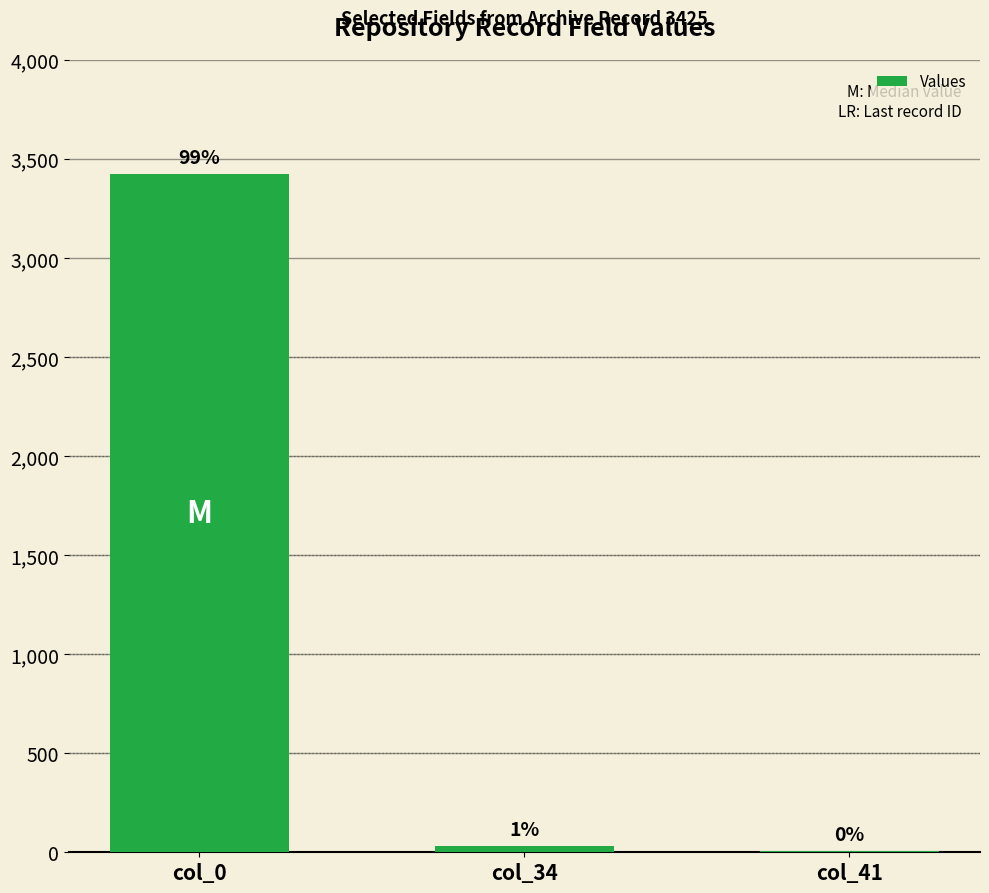

List the labels in order of value, smallest first.

col_41, col_34, col_0